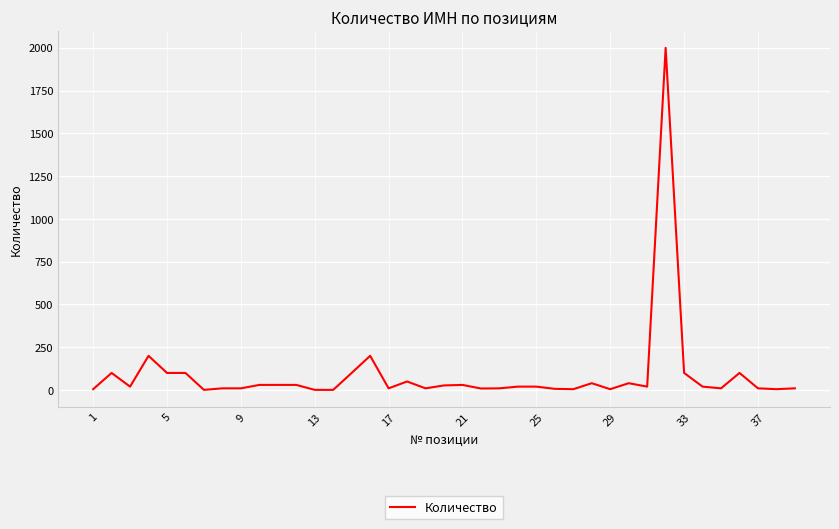

Does the chart have visible grid lines?

Yes